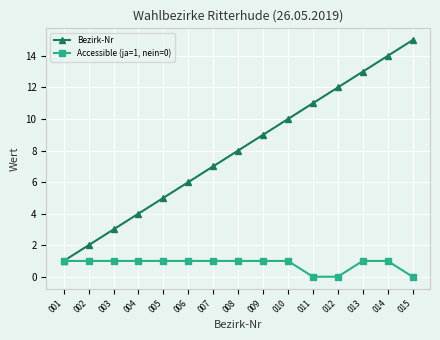

How many lines are shown in the chart?

2